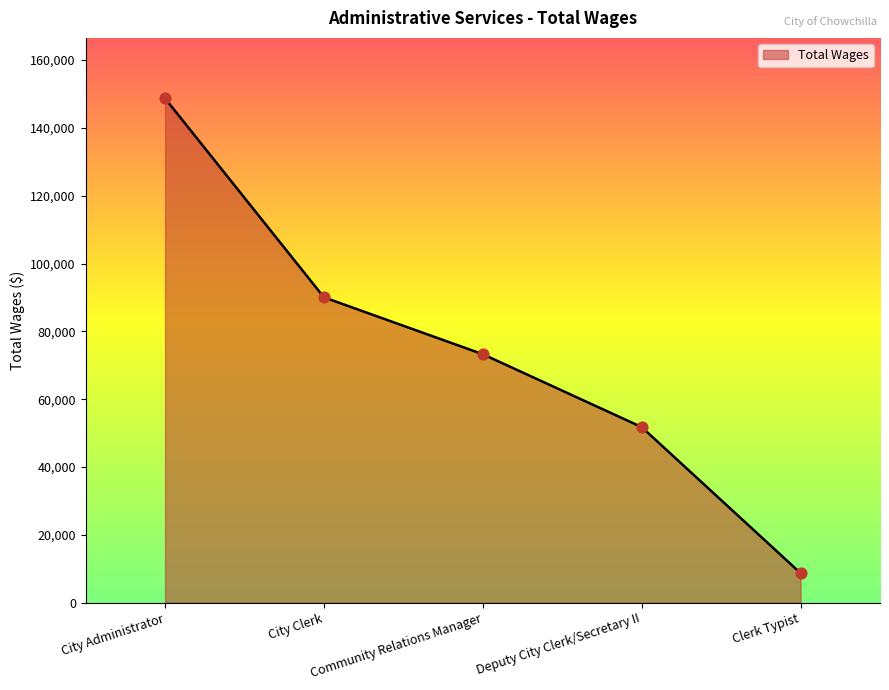

Which has a higher value, Community Relations Manager or Deputy City Clerk/Secretary II?

Community Relations Manager